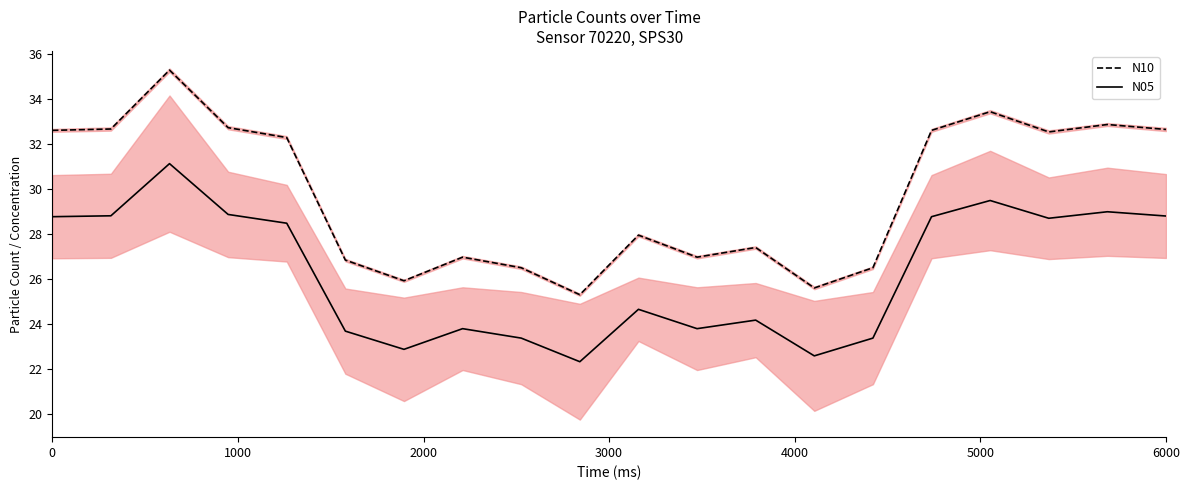

True or false: N05 and N10 intersect in this chart.

False